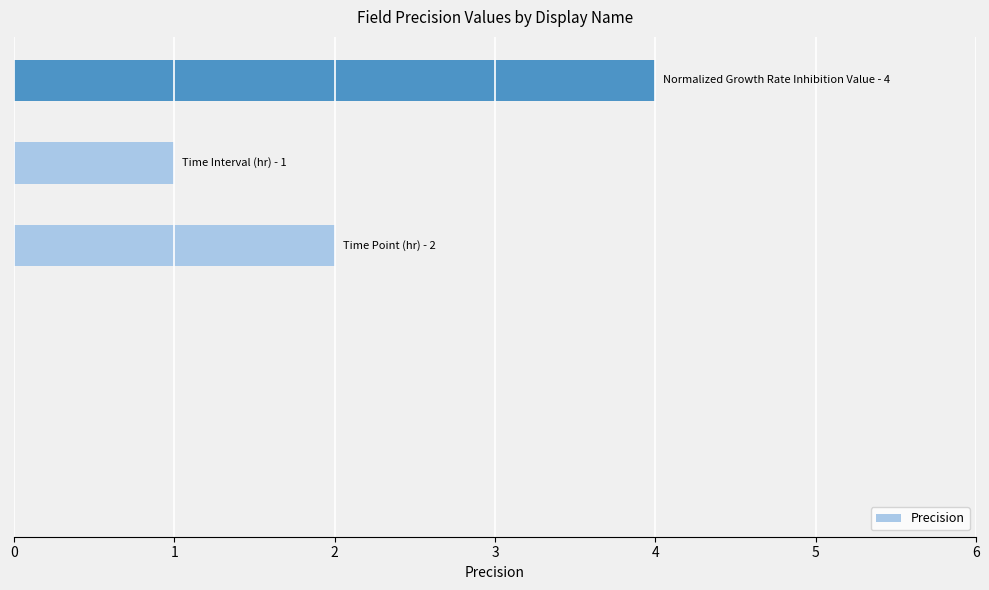

What is the maximum value shown in the chart?

4